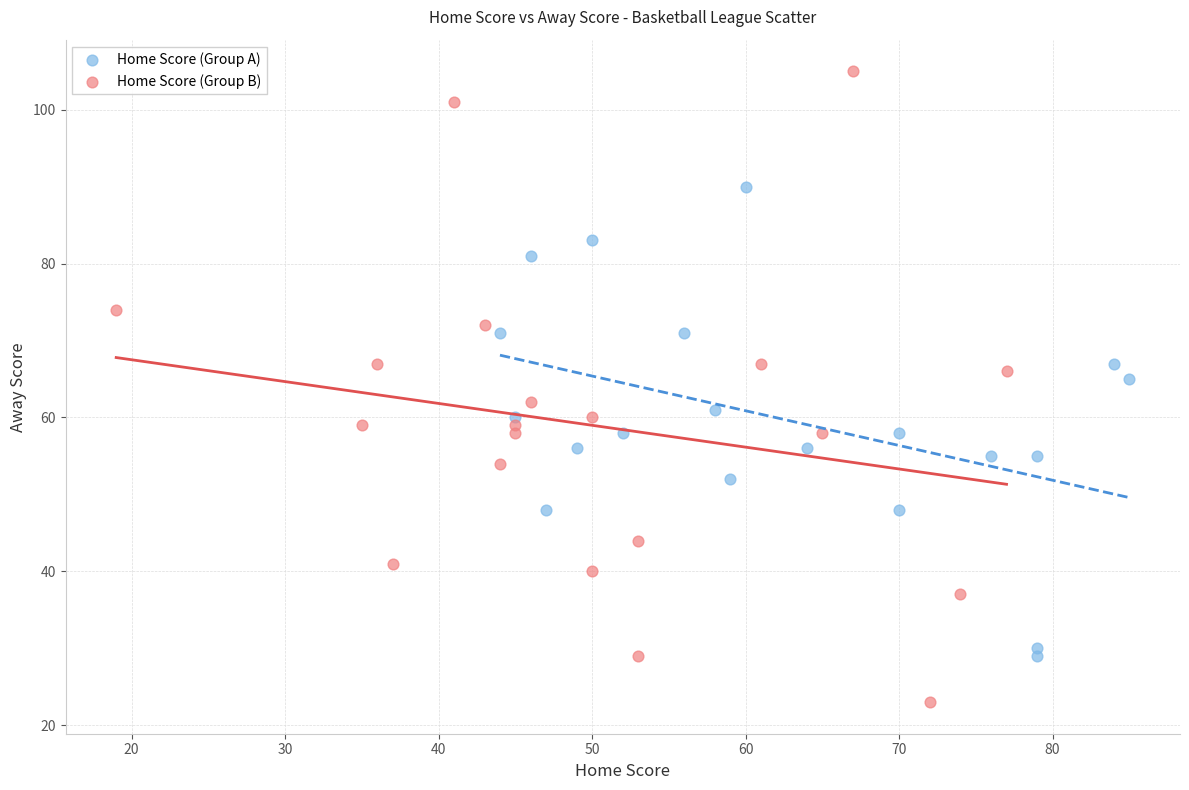

What are all the series names shown in the legend?

Home Score (Group A), Home Score (Group B)